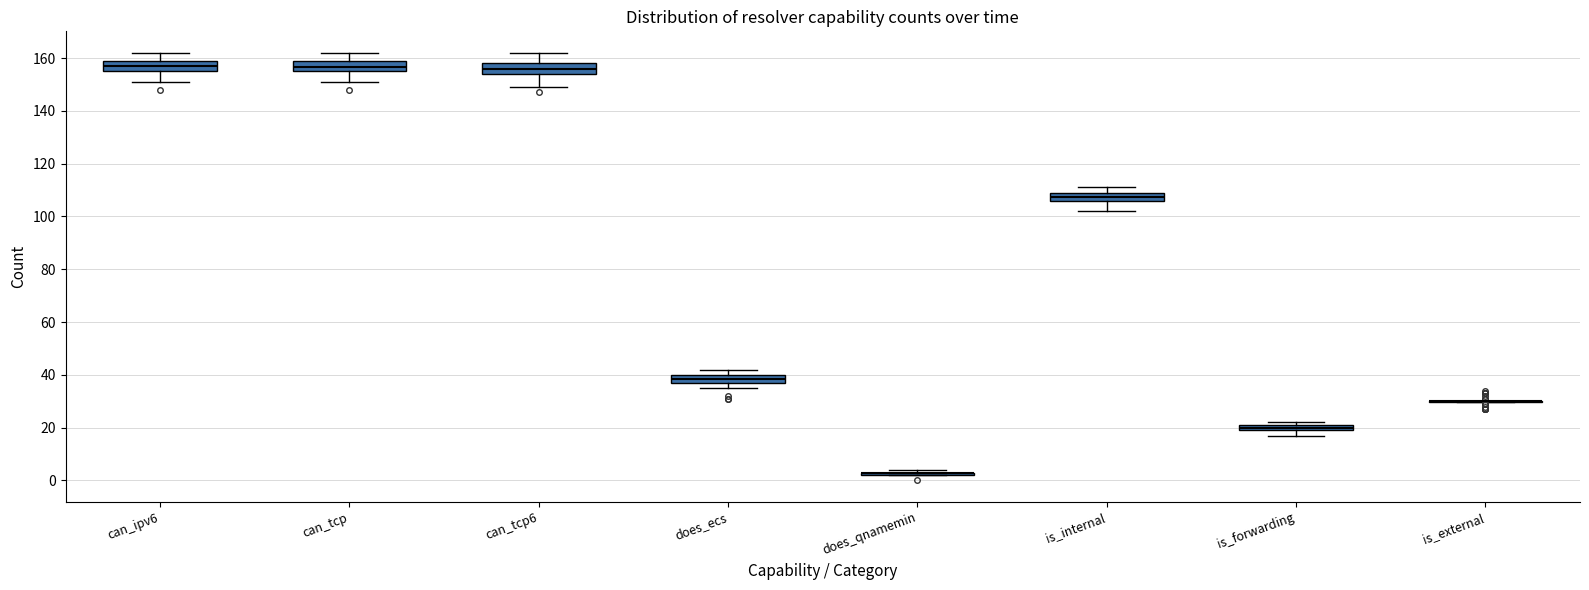

Where is the upper edge of the box for is_forwarding on the y-axis? The values are not printed on the chart, so give them approximately, as read against the axis.

22